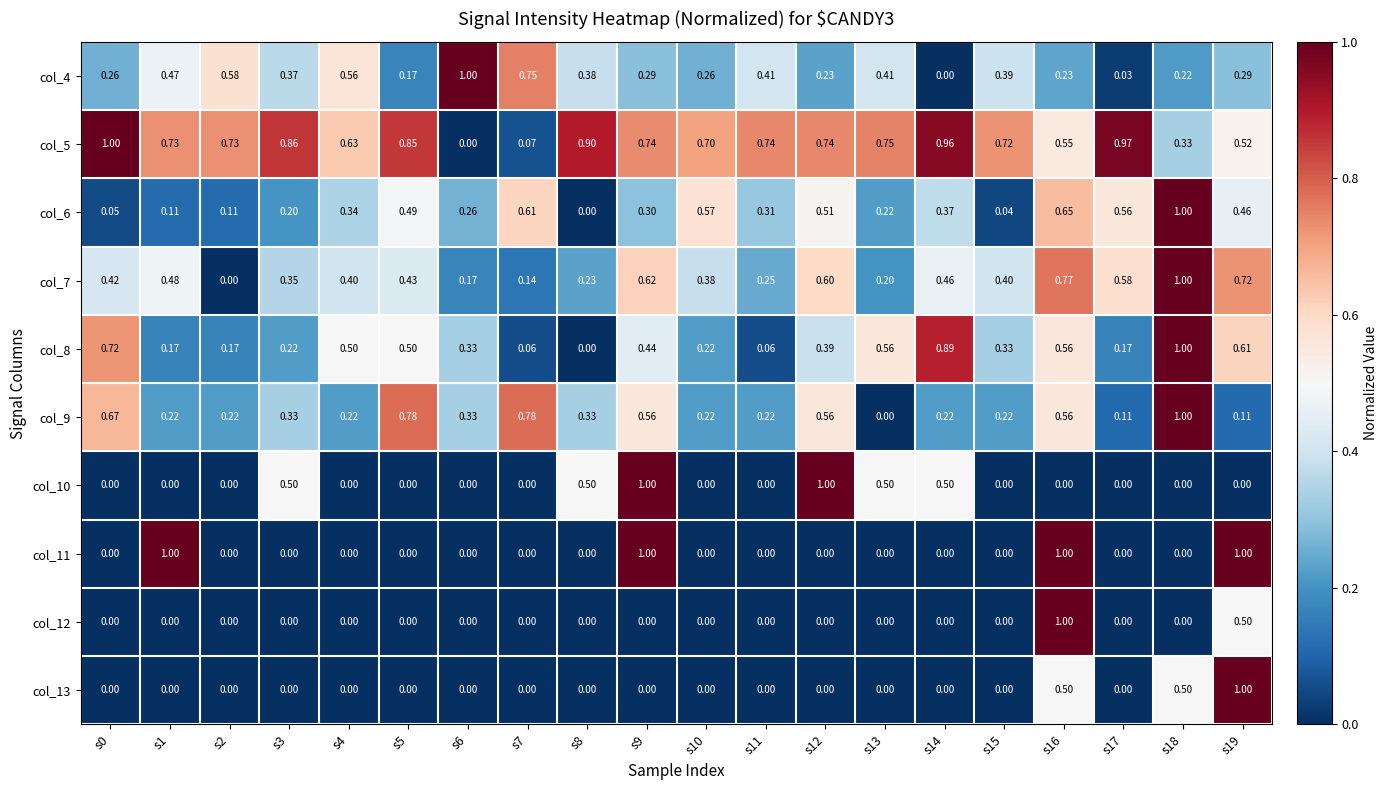

How many data points does each series have?

20